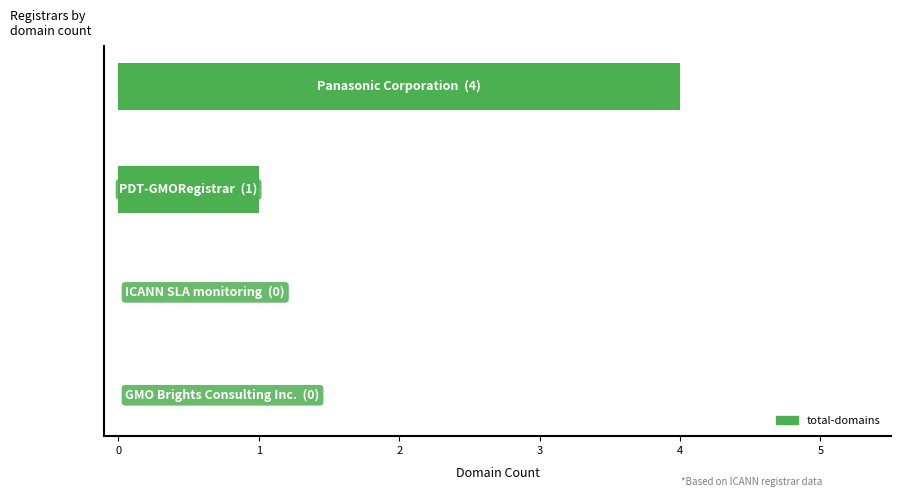

What is the greatest value displayed?

4